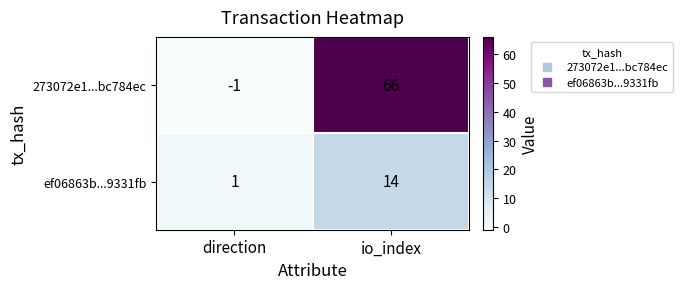

Rank the series at direction from highest to lowest value.

ef06863b...9331fb, 273072e1...bc784ec